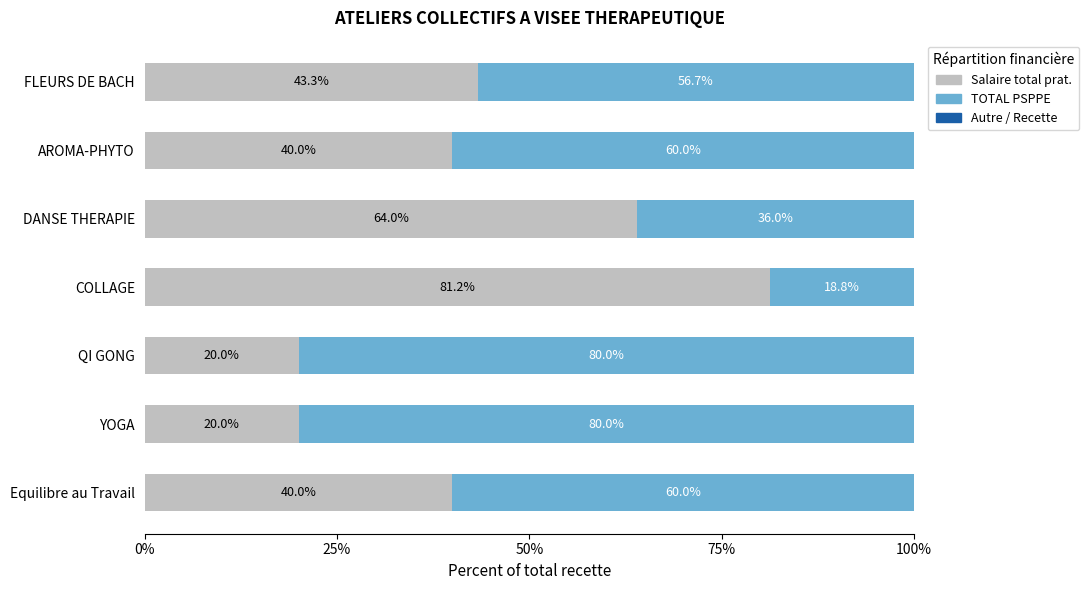

At which label is Salaire total prat. closest to 50?

FLEURS DE BACH